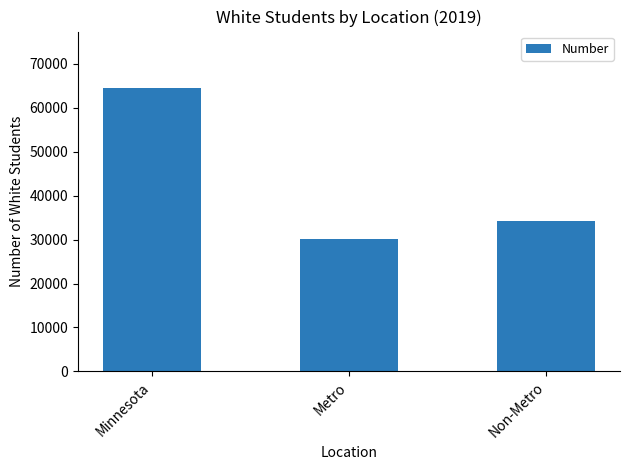

How many distinct data groups are displayed?

1